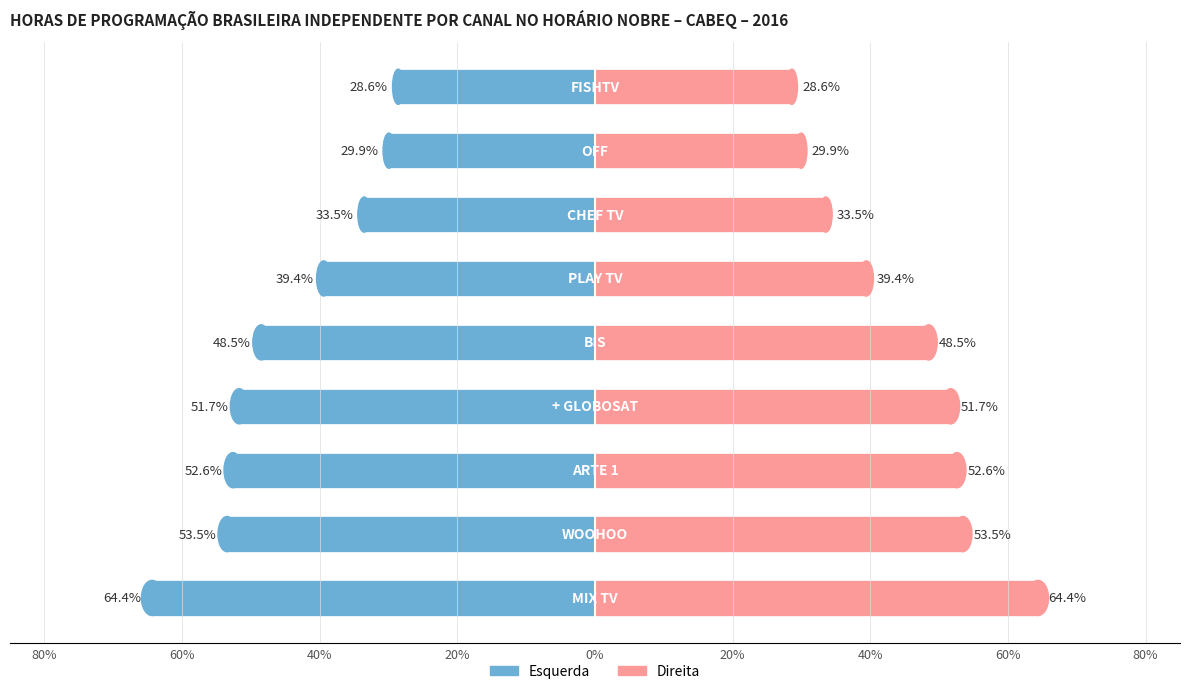

Is it true that % horário nobre (esq) equals -69.5 at 40%?

False